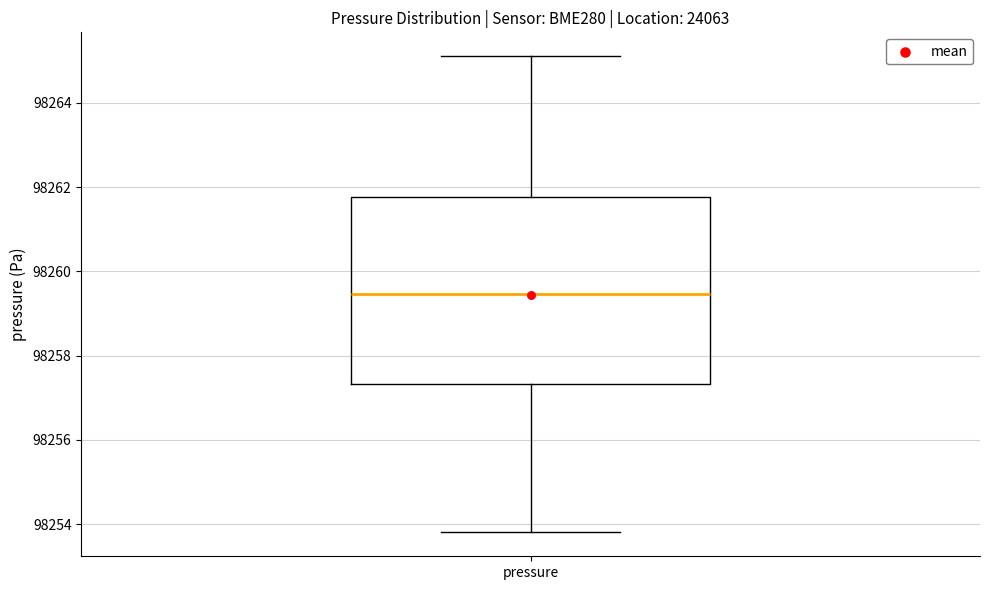

Read this box plot against the y-axis: the position of the median line, the range covered by the box, and the ends of both whiskers. The values are not printed on the chart, so give them approximately, as read against the axis.

median 98259.4, box 98257.4 to 98261.8, whiskers 98253.8 to 98265.2